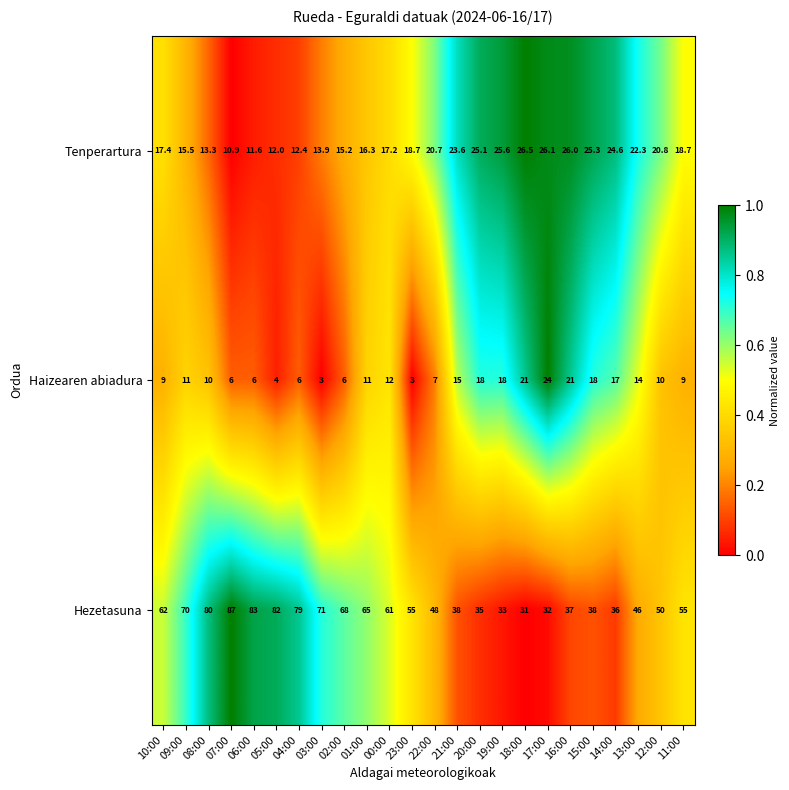

Is it true that Hezetasuna equals 68.0 at 02:00?

True